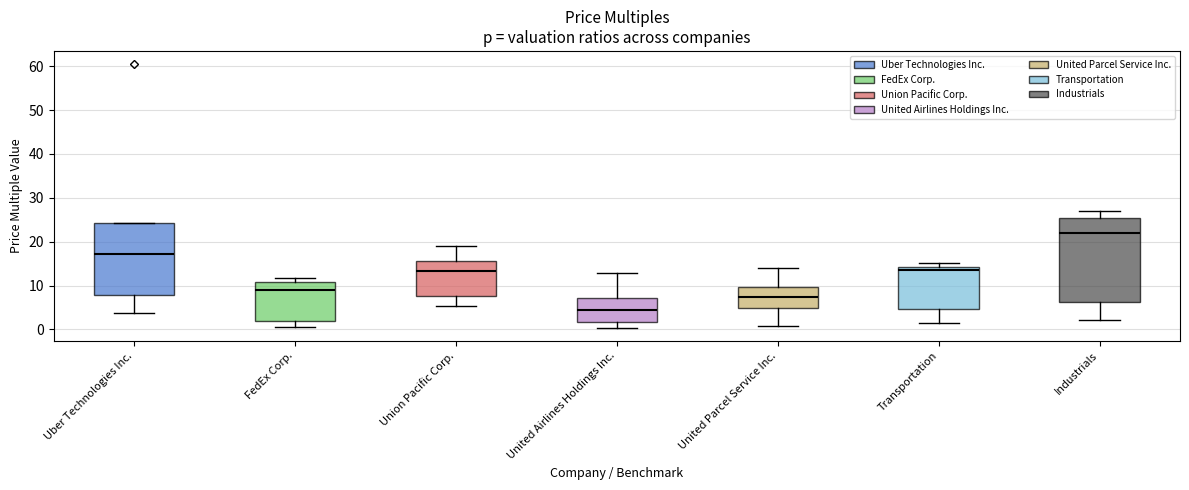

Comparing the boxes themselves (not the whiskers), which one is the tallest?

Industrials